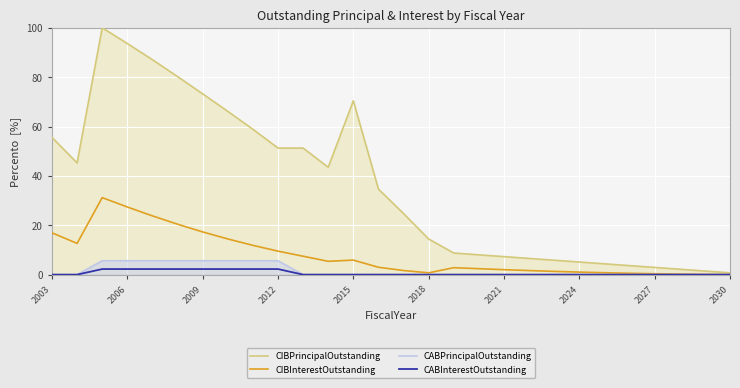

What is the greatest value displayed?

100.0